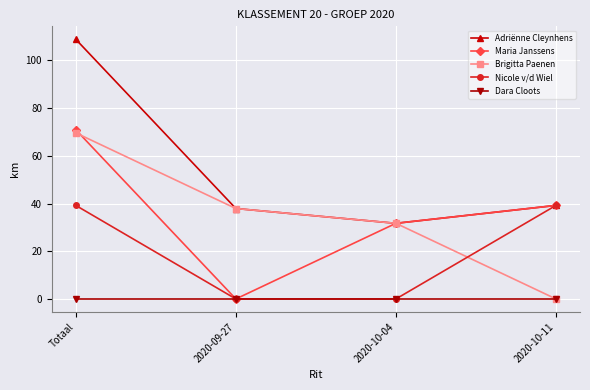

What is the lowest value of the Adriënne Cleynhens series?

31.7